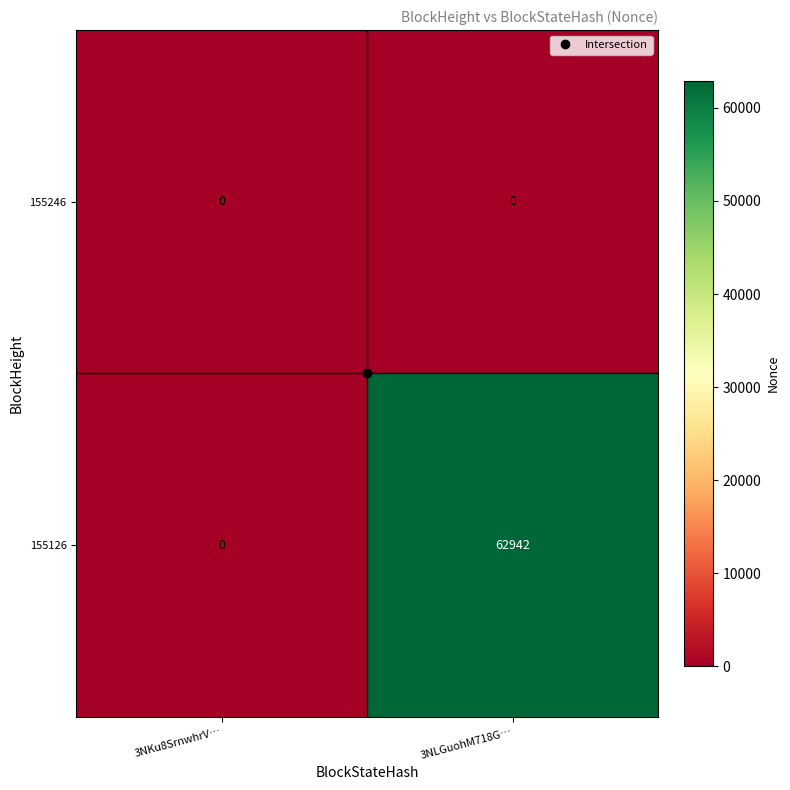

How many series are shown in this chart?

2